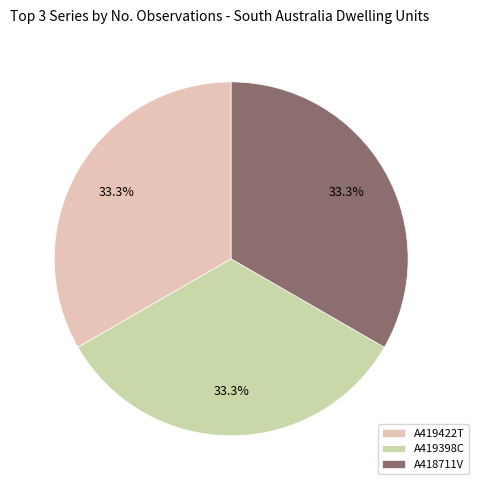

What percentage is NOT represented by A419422T?

66.7%